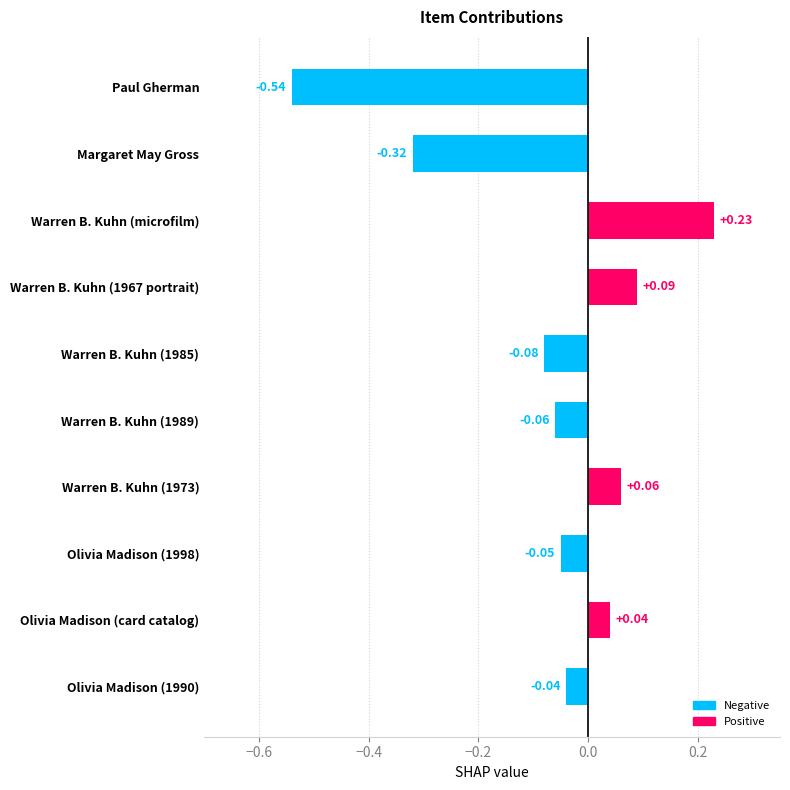

Between Olivia Madison (card catalog) and Olivia Madison (1998), which is larger?

Olivia Madison (card catalog)